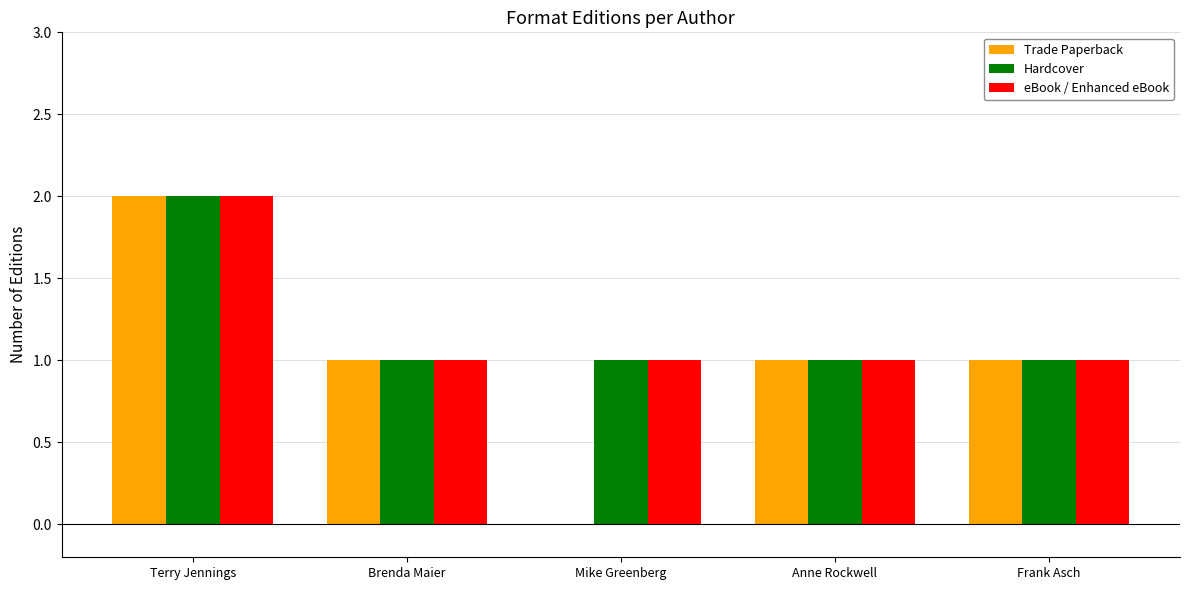

What is the approximate value of Hardcover at Anne Rockwell?

1